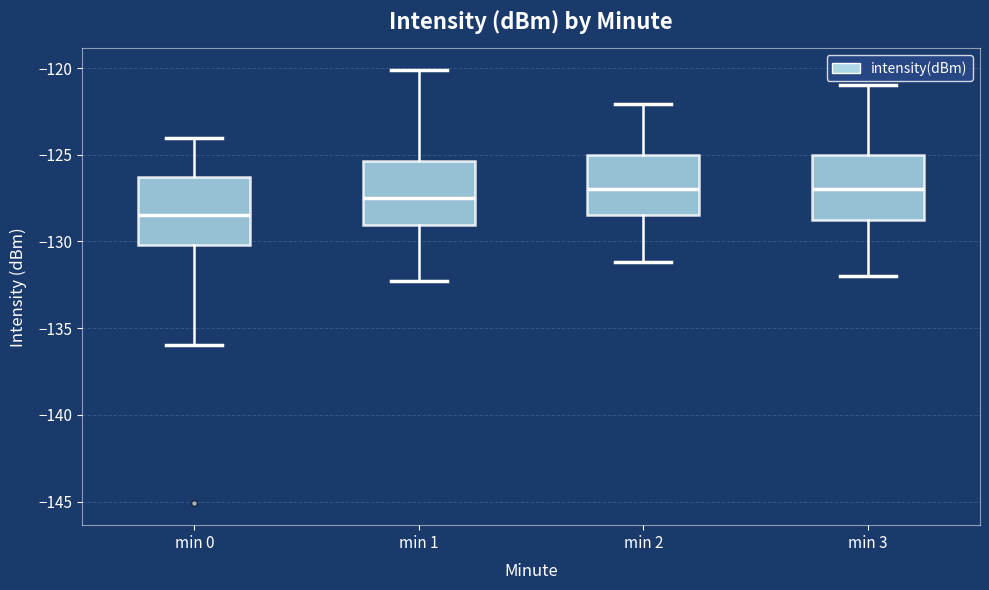

Which box has the lowest median line?

min 0